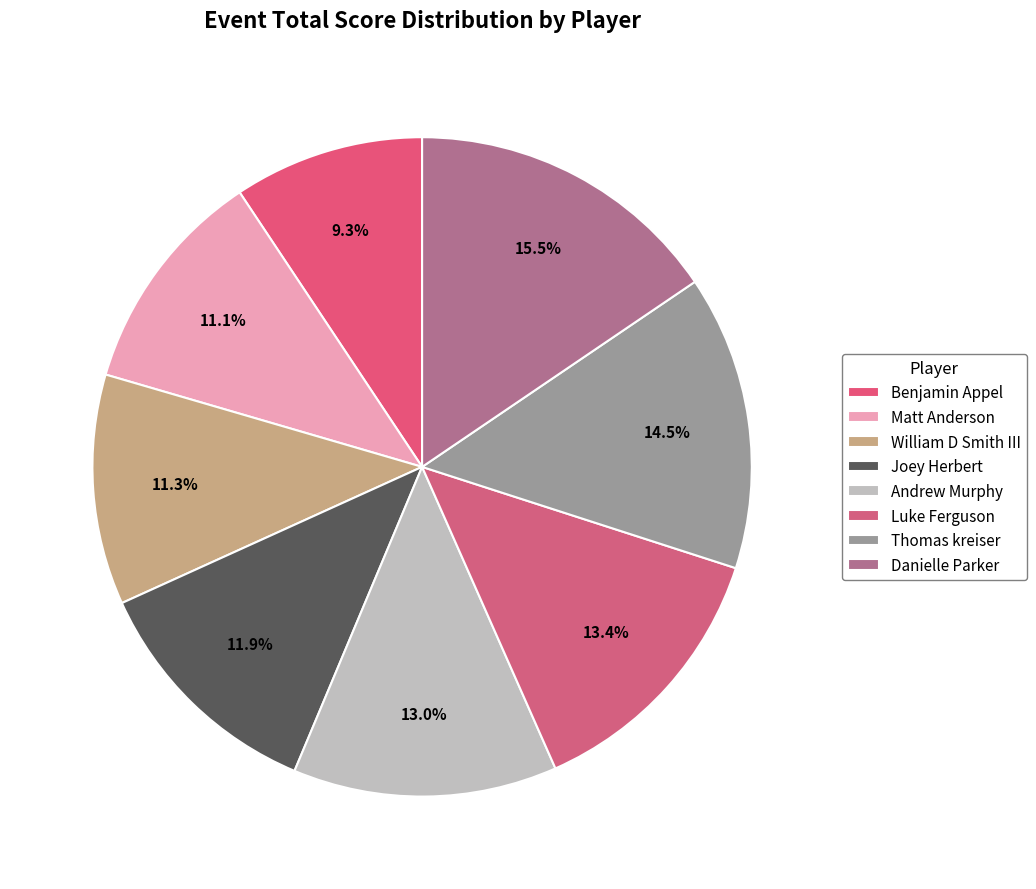

True or false: Luke Ferguson accounts for 8% of the total.

False